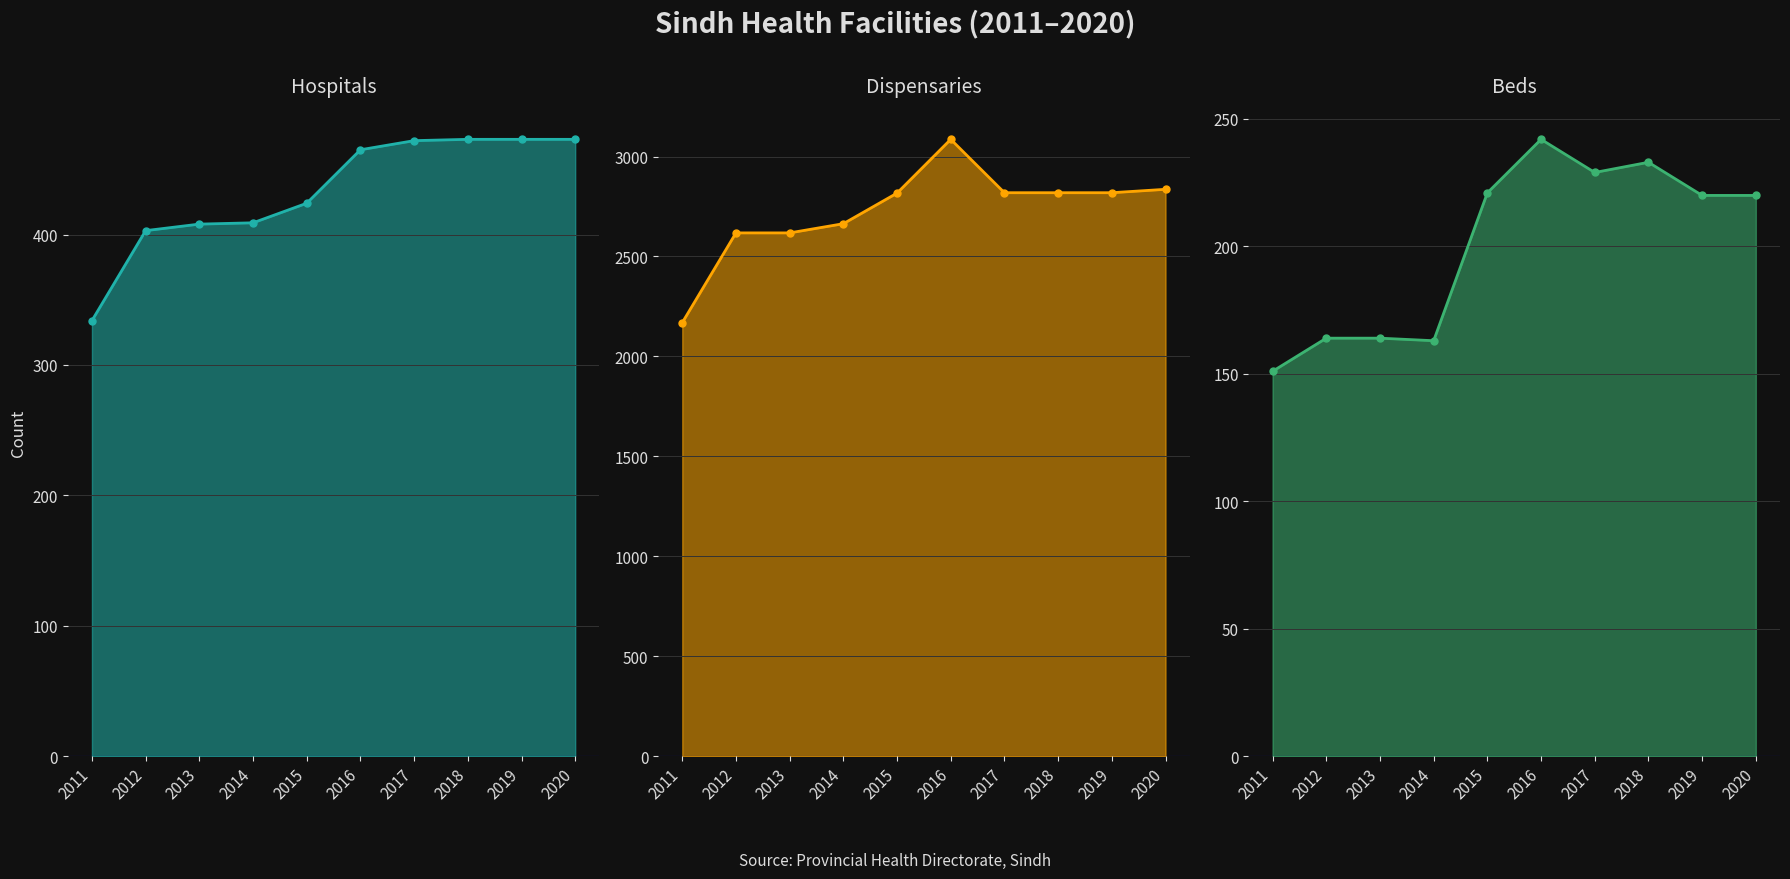

At which category does the chart reach its peak across all series?

2016